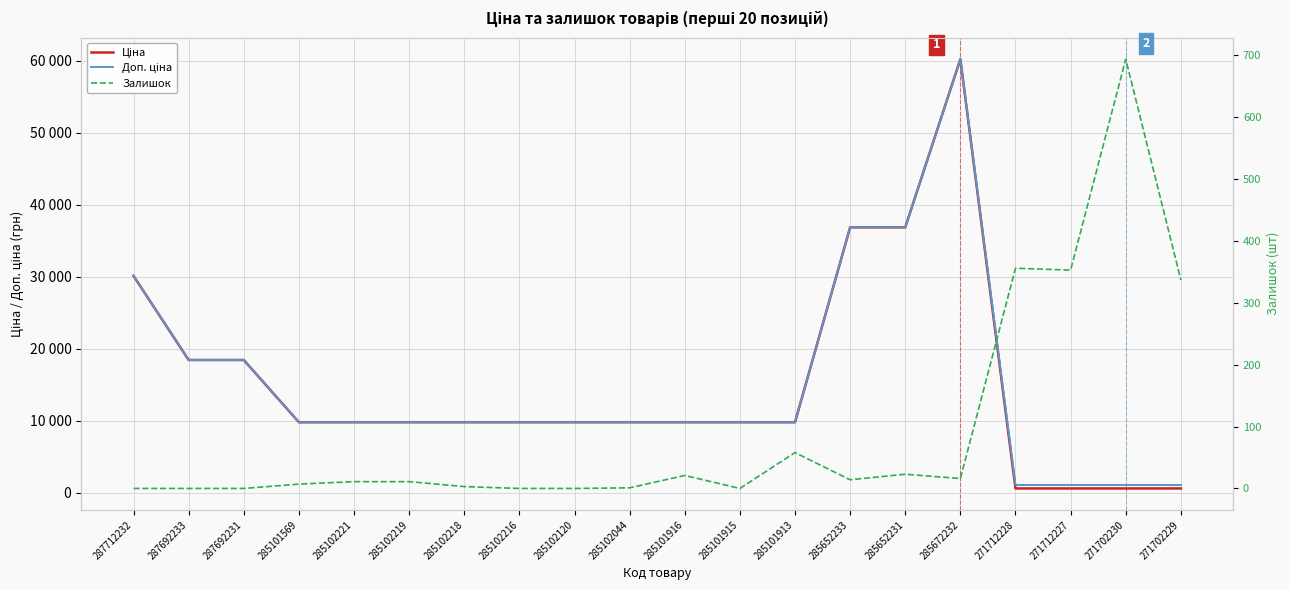

Reading right to left, what are all the values shown in this chart?

Ціна: 578.1	578.1	578.1	578.1	60205.6	36841.8	36841.8	9775.5	9775.5	9775.5	9775.5	9775.5	9775.5	9775.5	9775.5	9775.5	9775.5	18420.9	18420.9	30102.8
Доп. ціна: 1060.0	1060.0	1060.0	1060.0	60205.6	36841.8	36841.8	9775.5	9775.5	9775.5	9775.5	9775.5	9775.5	9775.5	9775.5	9775.5	9775.5	18420.9	18420.9	30102.8
Залишок: 337.0	694.0	353.0	356.0	16.0	23.0	14.0	58.0	0.0	21.0	1.0	0.0	0.0	3.0	11.0	11.0	7.0	0.0	0.0	0.0